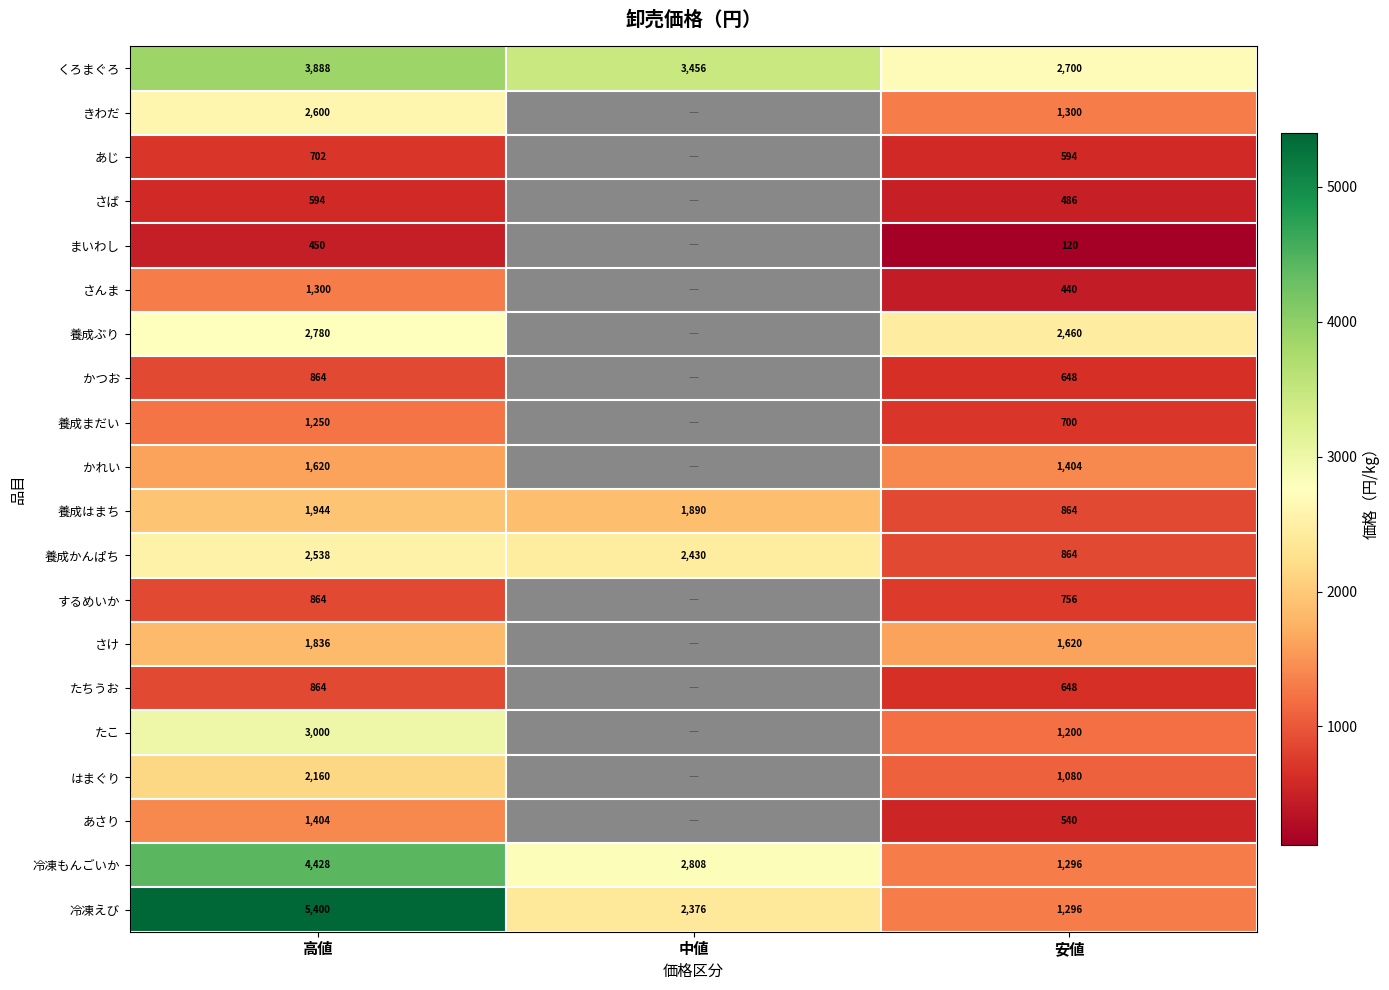

The value of さんま at 安値 is 129. True or false?

False